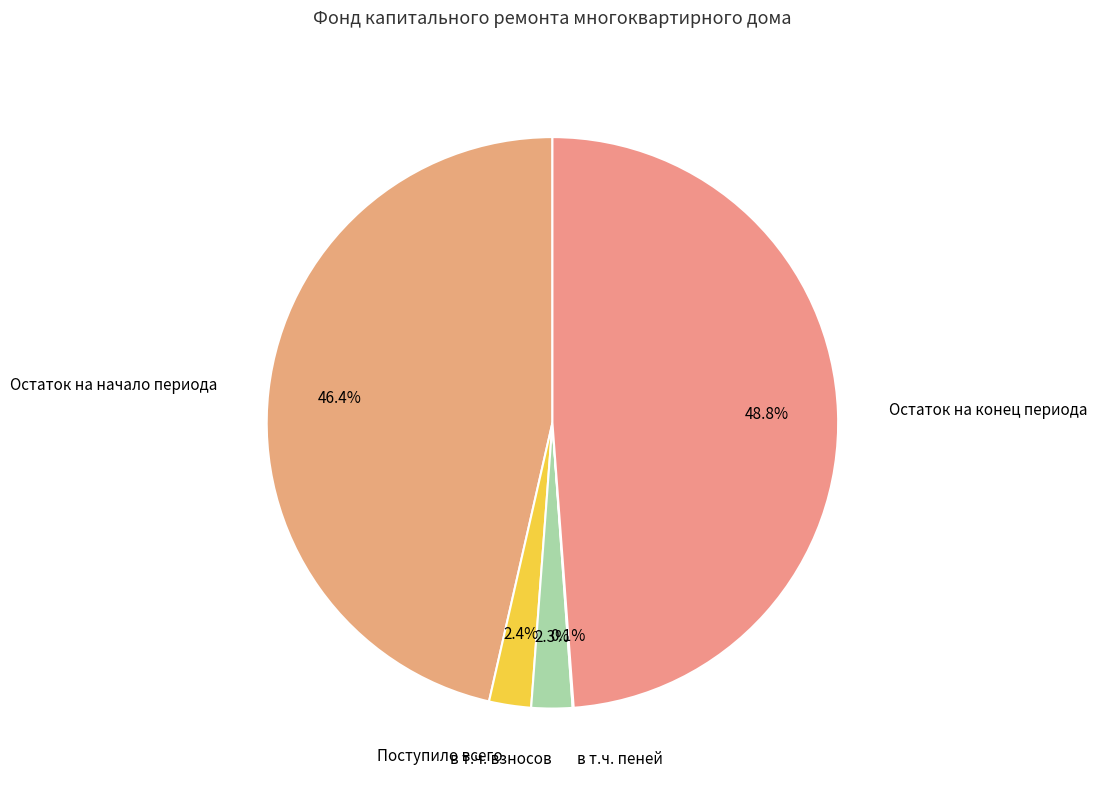

Which slice is the largest?

Остаток на конец периода